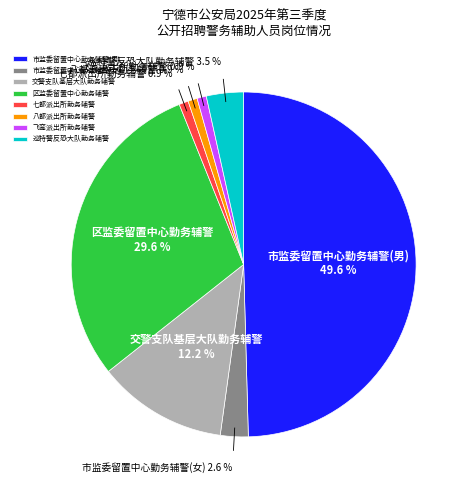

Is the sum of 八都派出所勤务辅警 and 七都派出所勤务辅警 greater than half?

No